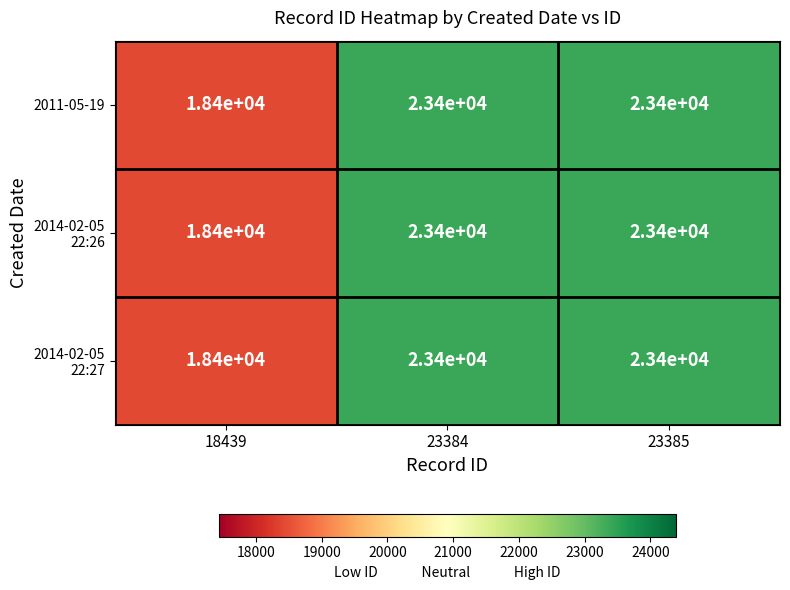

At which category does the chart reach its minimum across all series?

18439